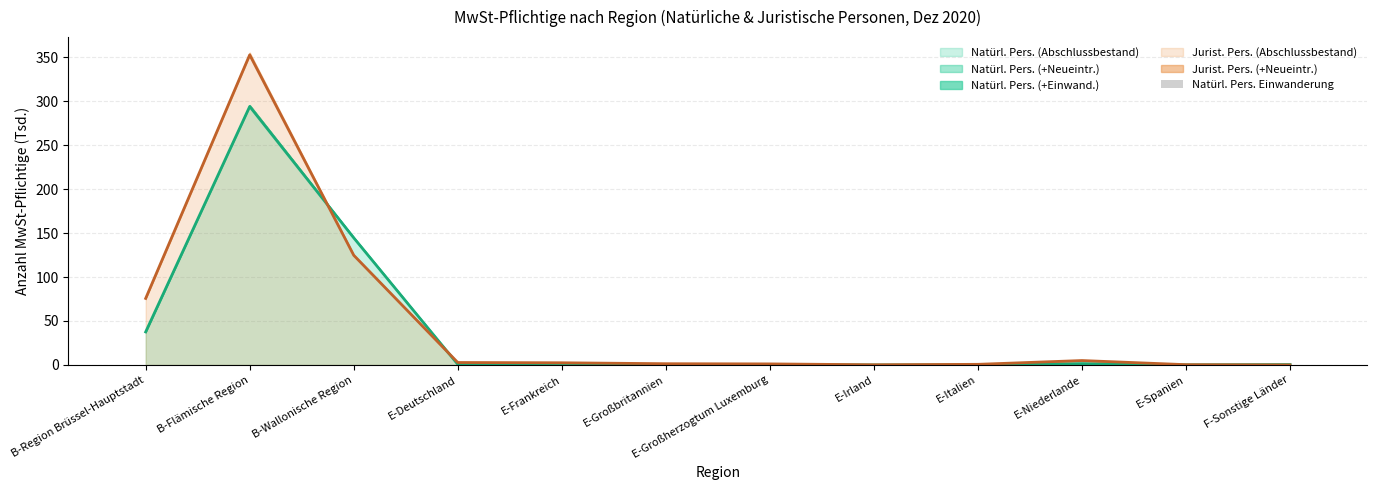

Does the chart contain stacked bars?

No